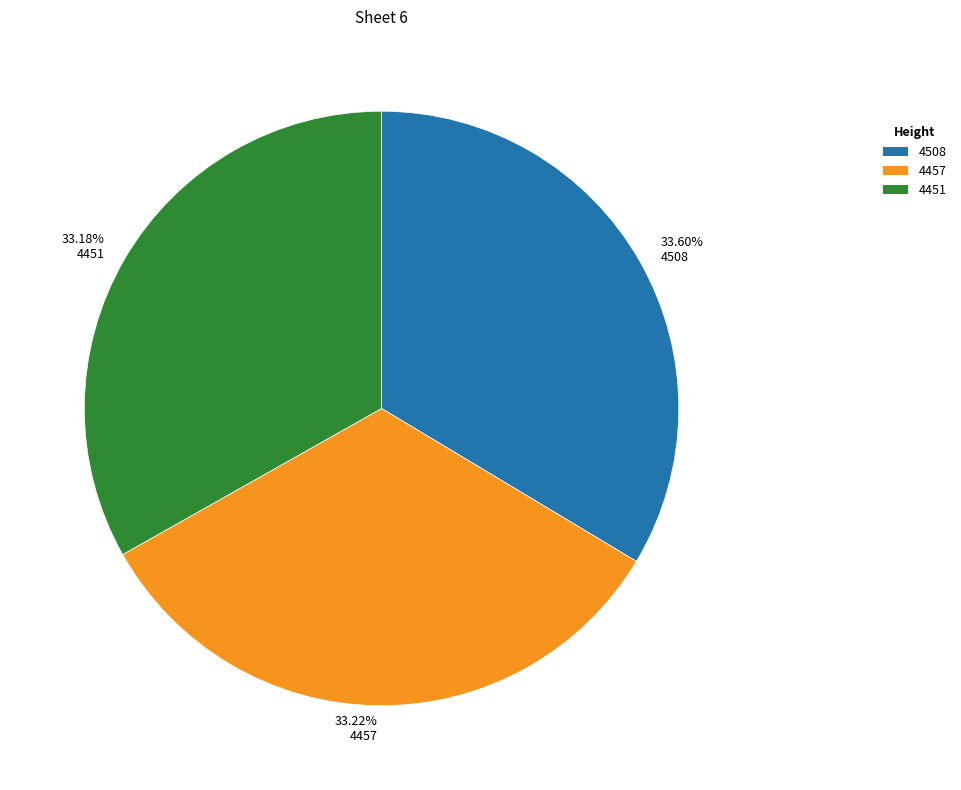

To the nearest percent, what is the average slice percentage?

33%